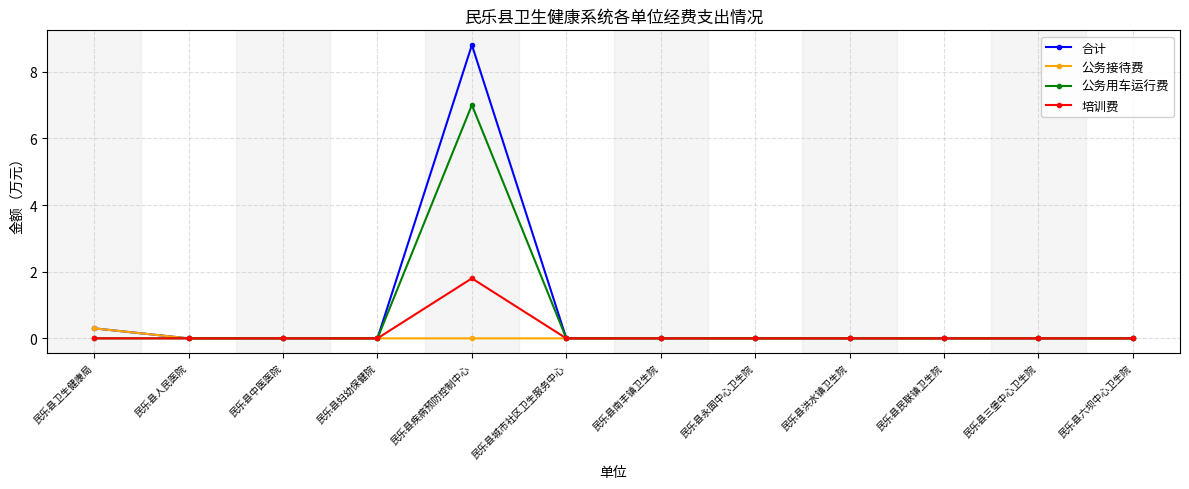

What position from the left is 民乐县六坝中心卫生院?

12